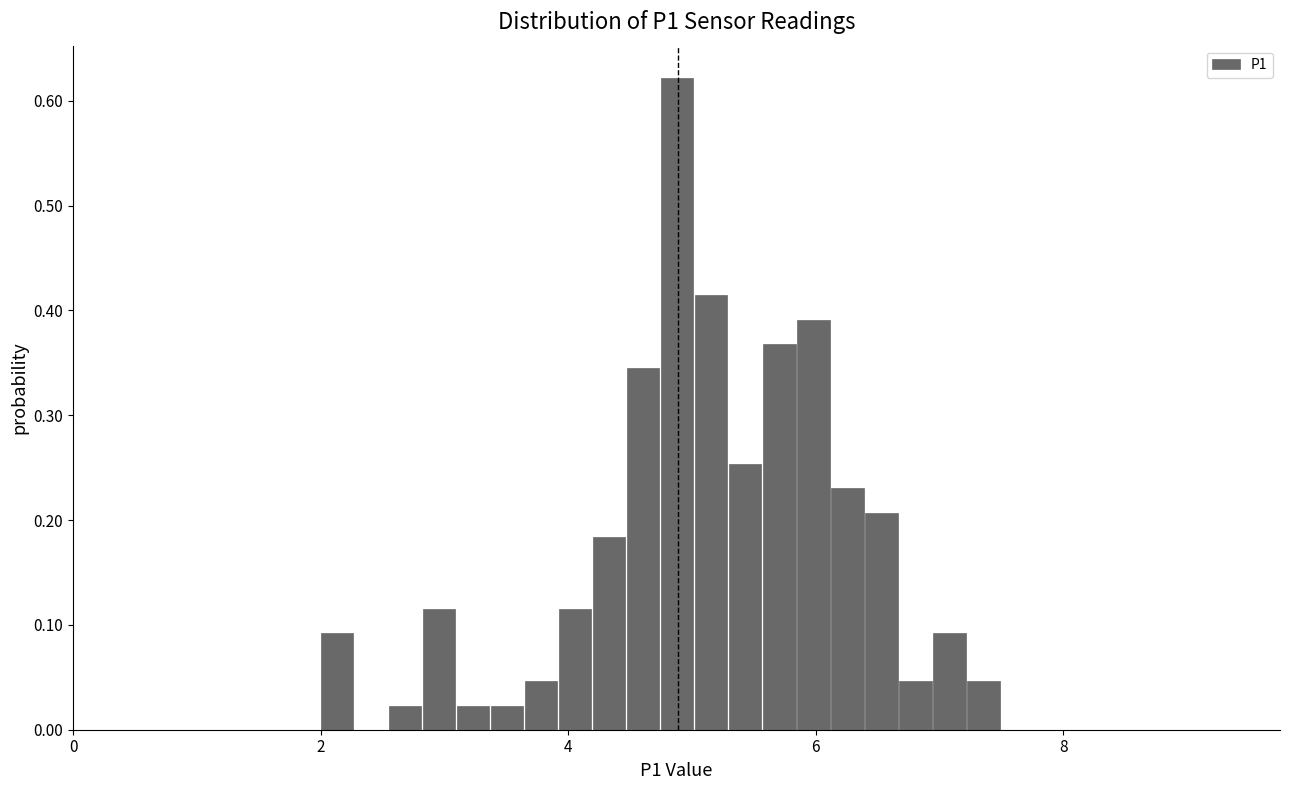

Read against the x-axis, roughly where is the centre of the tallest bar?

4.8